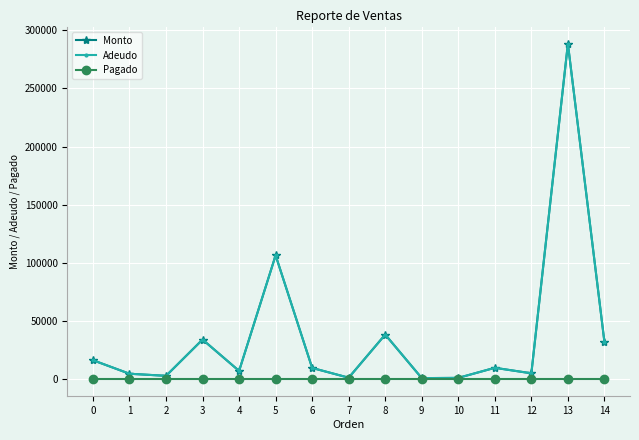

At how many categories does at least one series exceed 380?

15